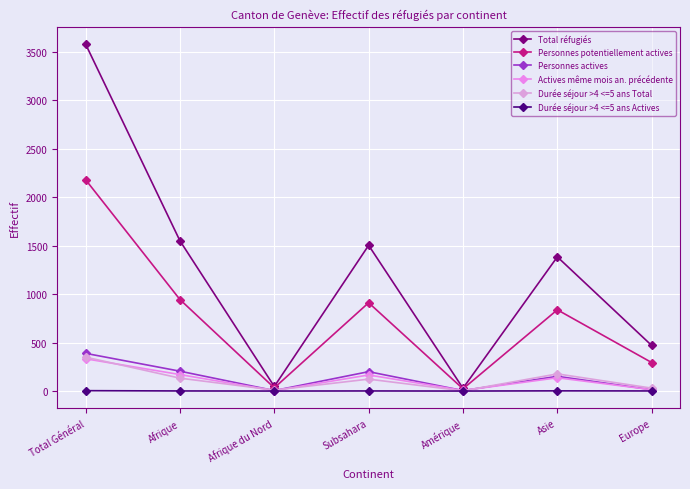

Does the chart display data point markers on the line(s)?

Yes